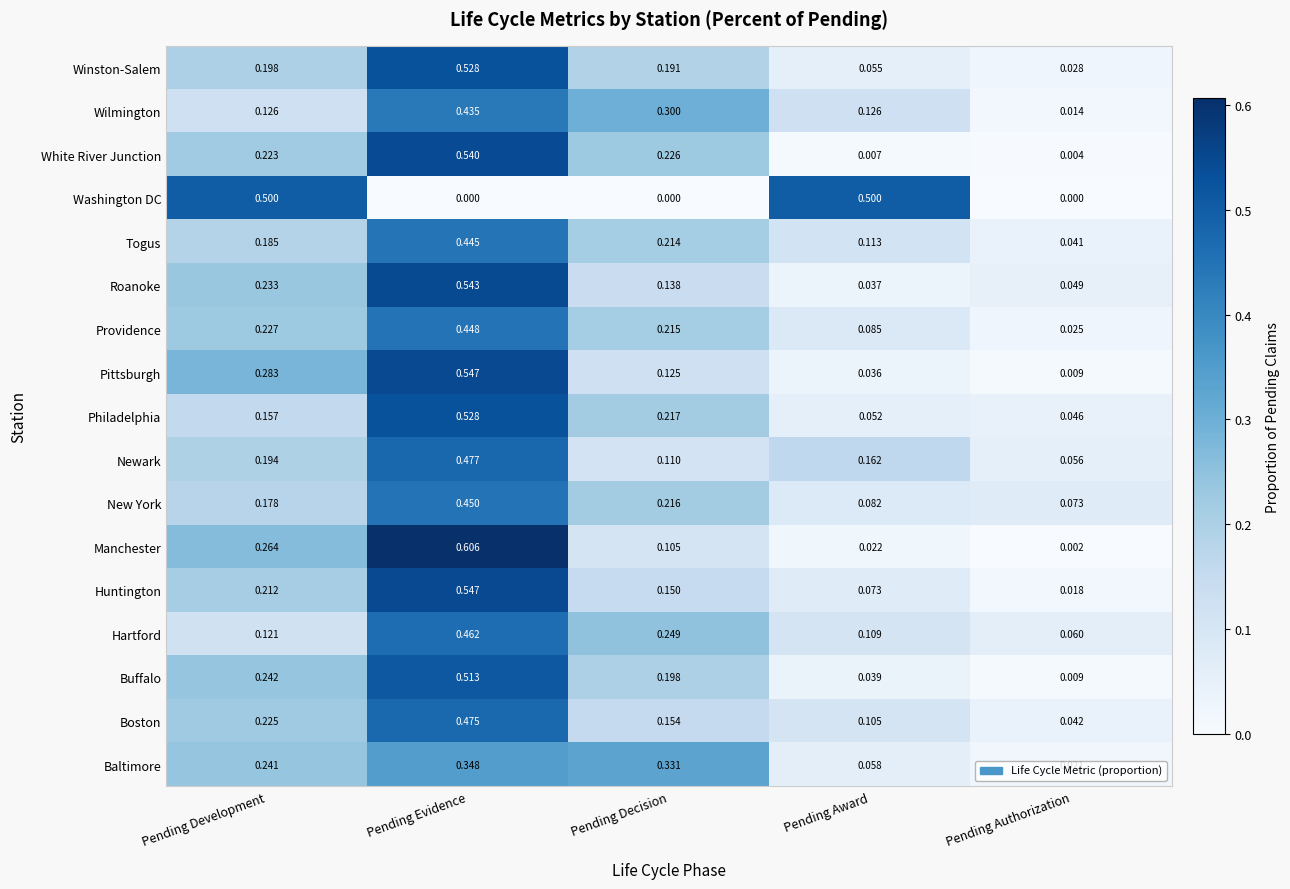

Which series has the largest range (max minus min)?

Manchester